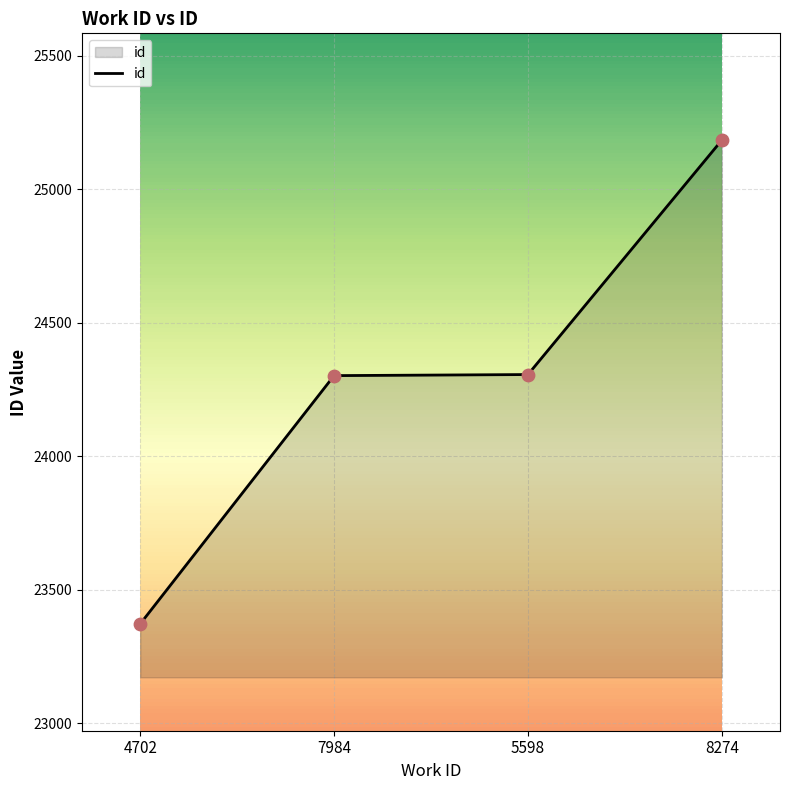

Approximately how many times larger is the value at 8274 compared to 7984?

1.0